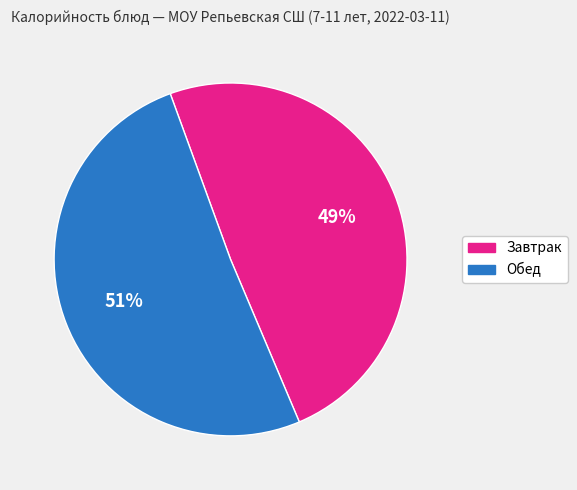

To the nearest percent, what is the difference between the largest and smallest slice percentages?

2%